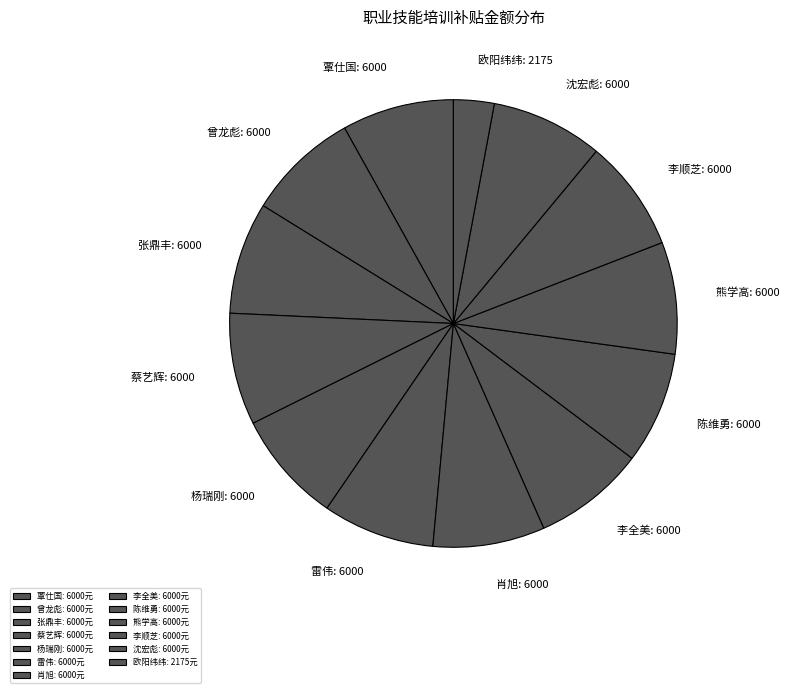

Does any single category account for the majority?

No